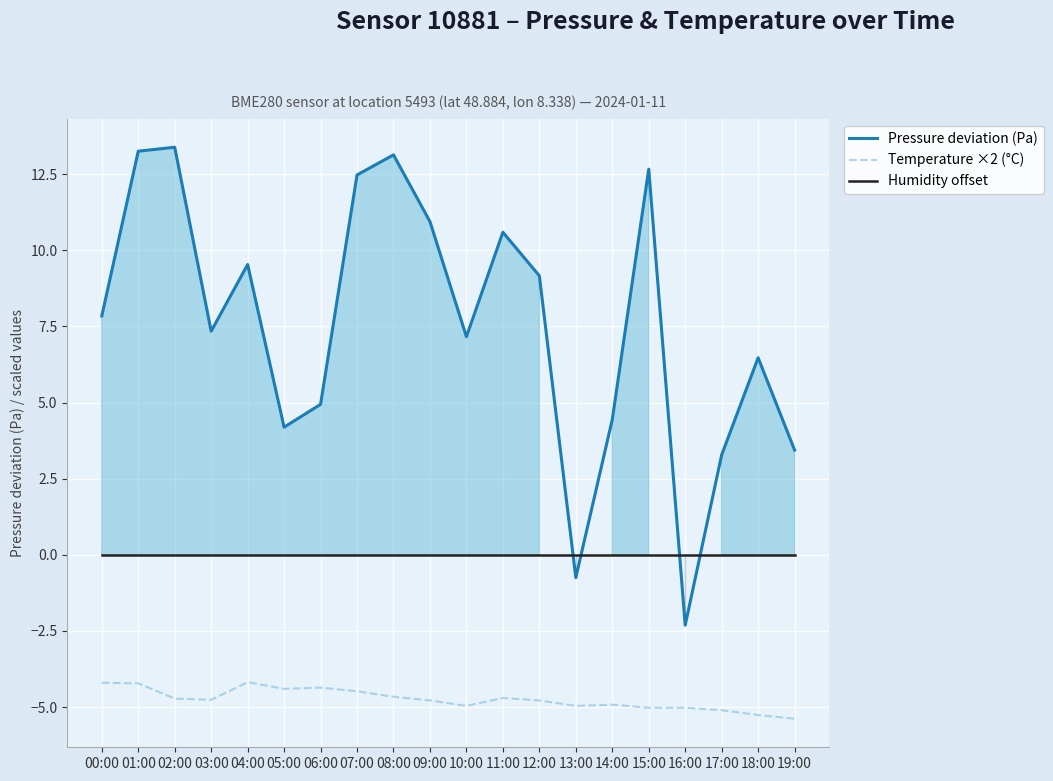

What is the total value across all series at 06:00?

0.6